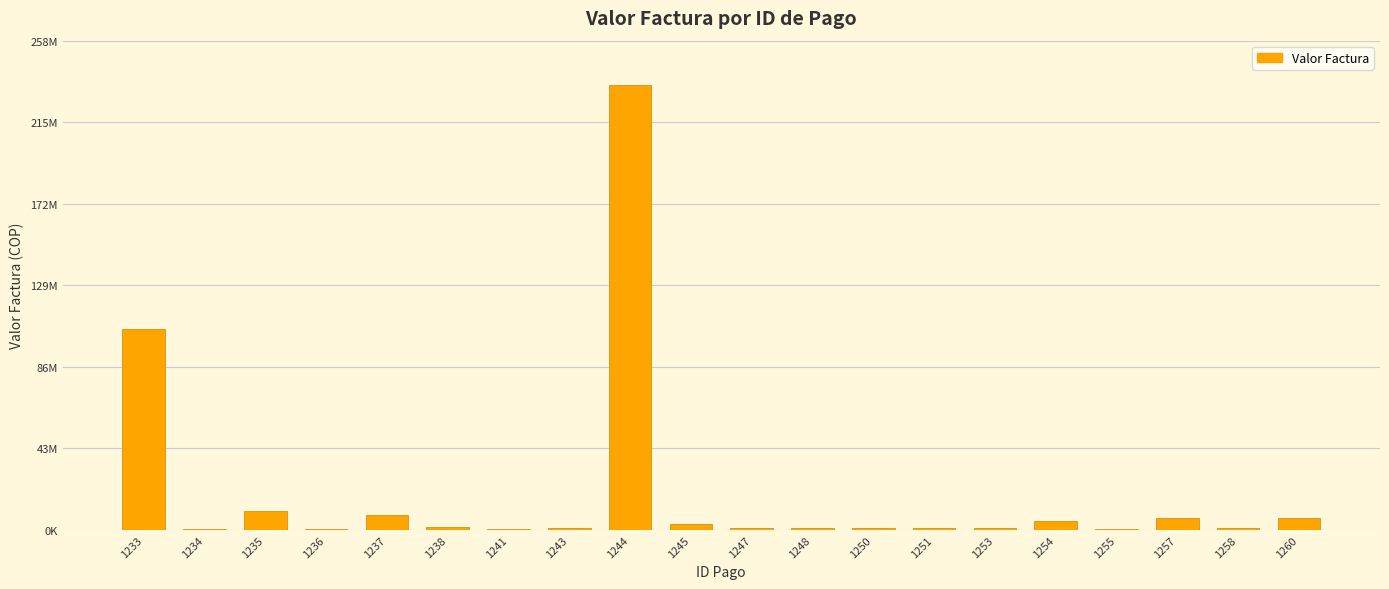

True or false: the data shows 114298703 at 1244.

False